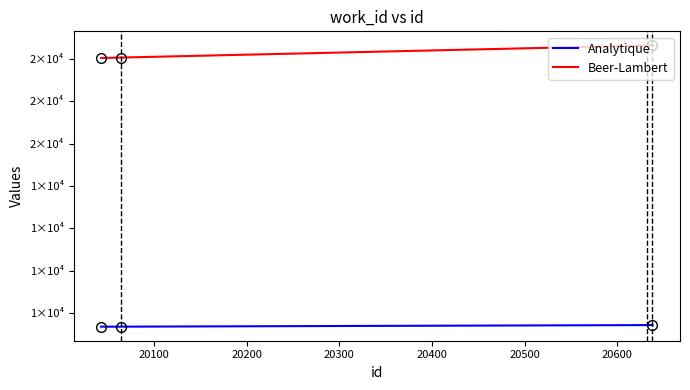

Does the chart have visible grid lines?

No